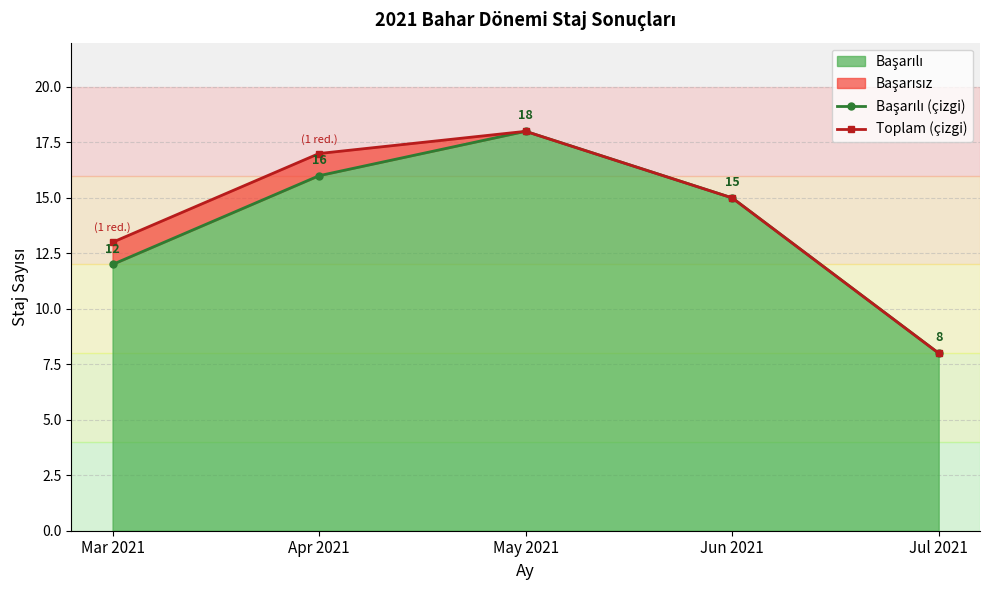

What value does the Toplam (çizgi) series have at Mar 2021?

13